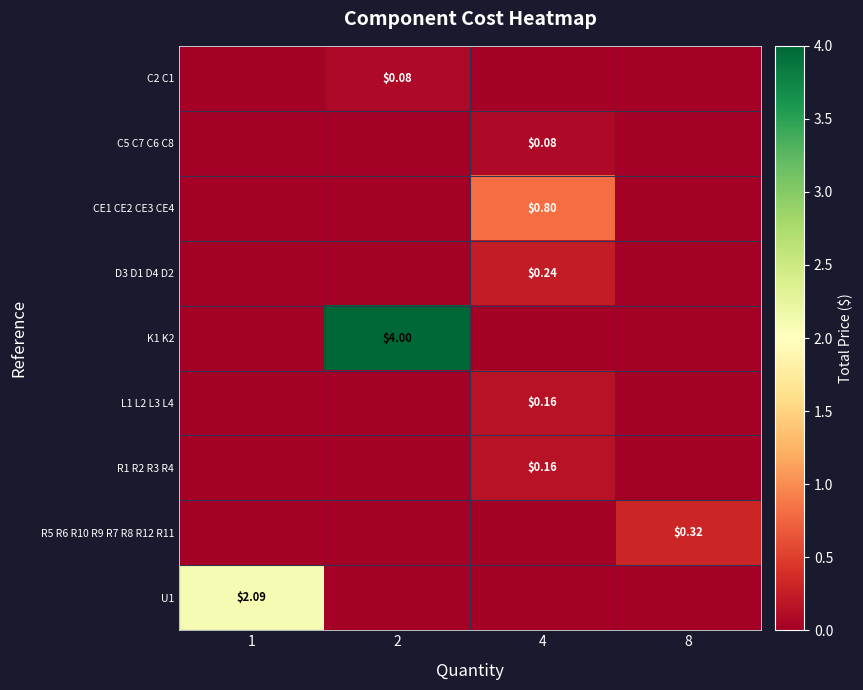

What is the spread (max minus min) of values at 4?

0.8